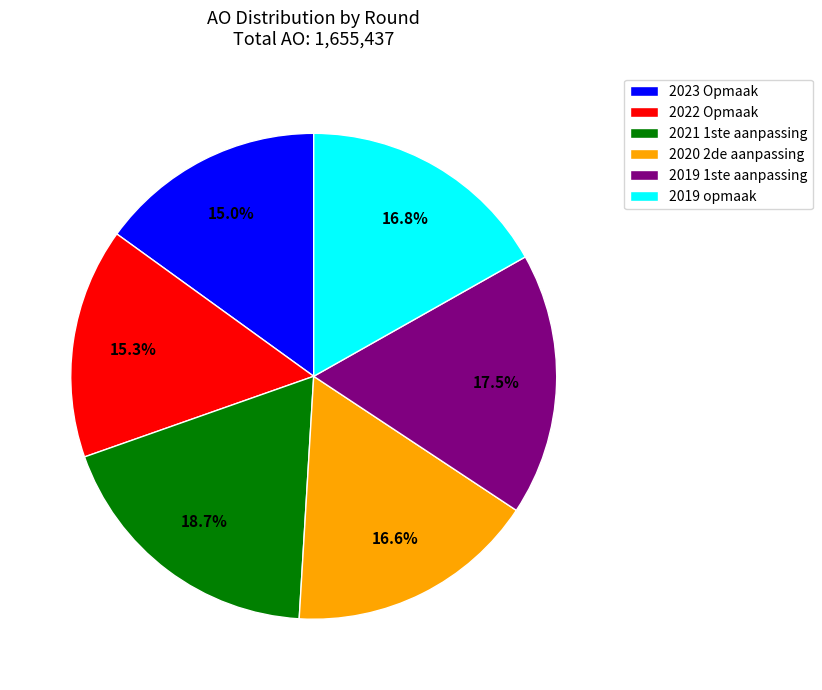

How much of the chart is everything except 2019 1ste aanpassing?

82.5%